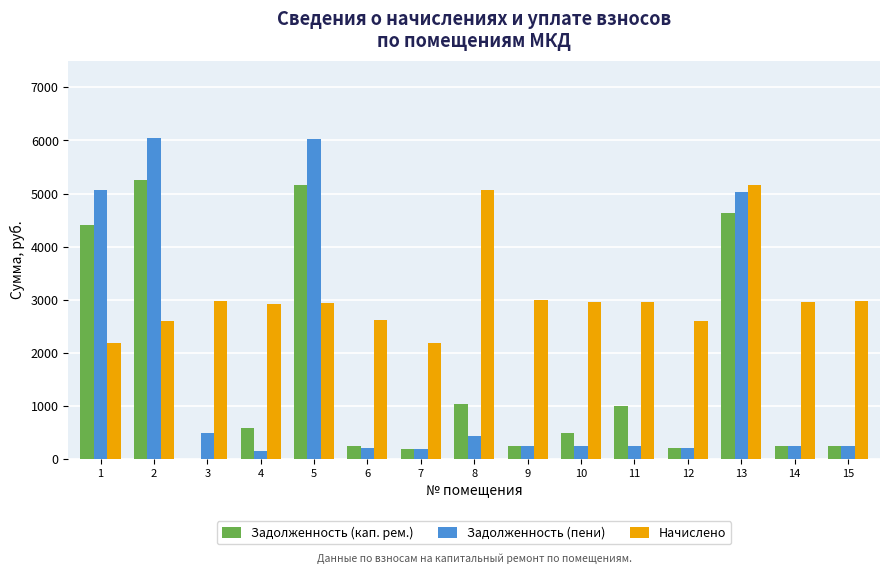

Are the bars horizontal?

No